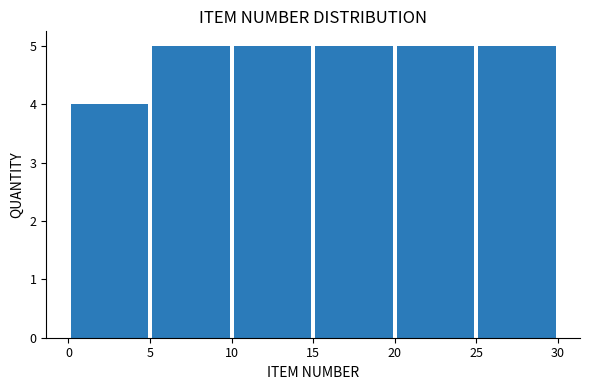

How tall is the bar that spans 15 to 20 on the x-axis? The values are not printed on the chart, so give them approximately, as read against the axis.

5